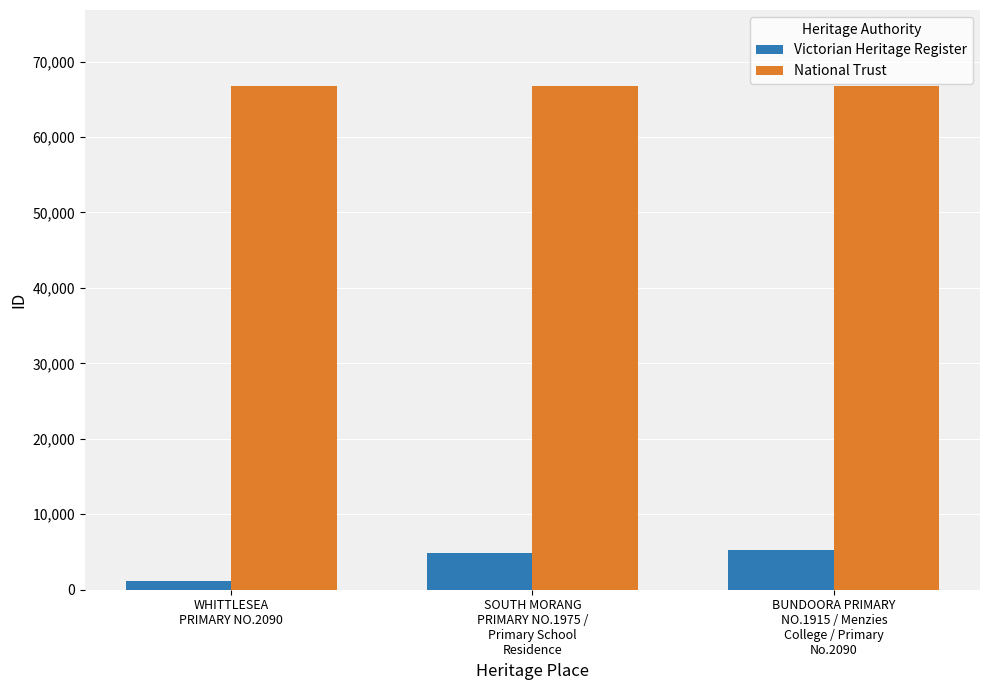

Which series has the widest spread of values?

Victorian Heritage Register